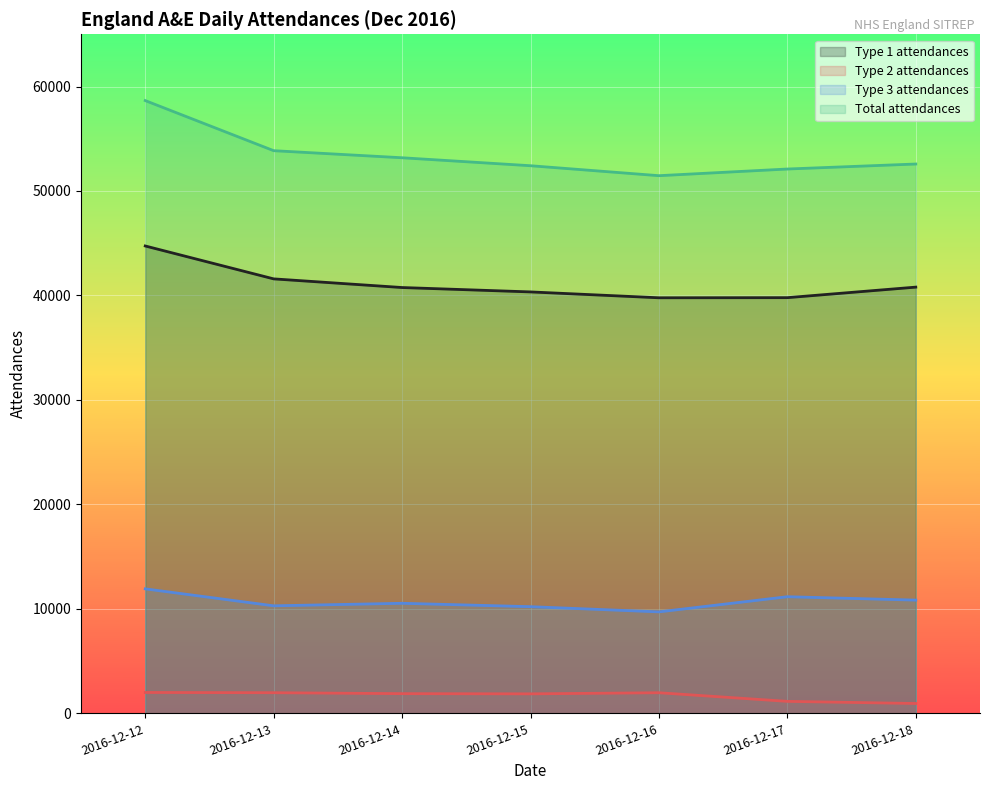

Where is Type 3 attendances nearest to the value 10815?

2016-12-18